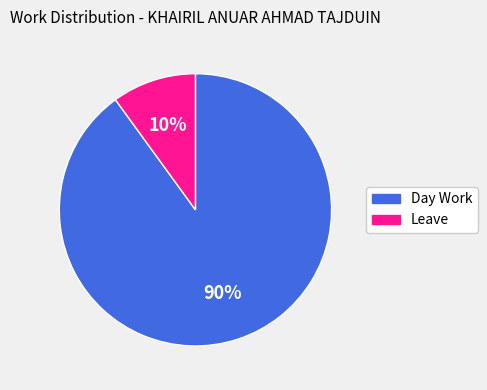

To the nearest percent, what is the average slice percentage?

50%